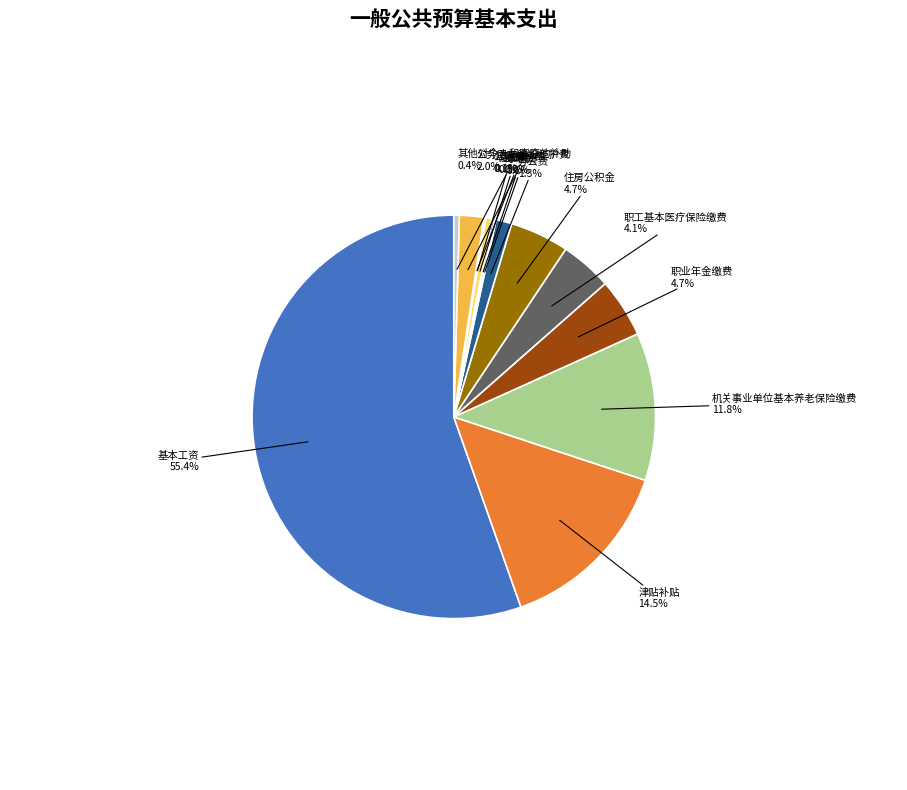

Does any single category account for the majority?

Yes